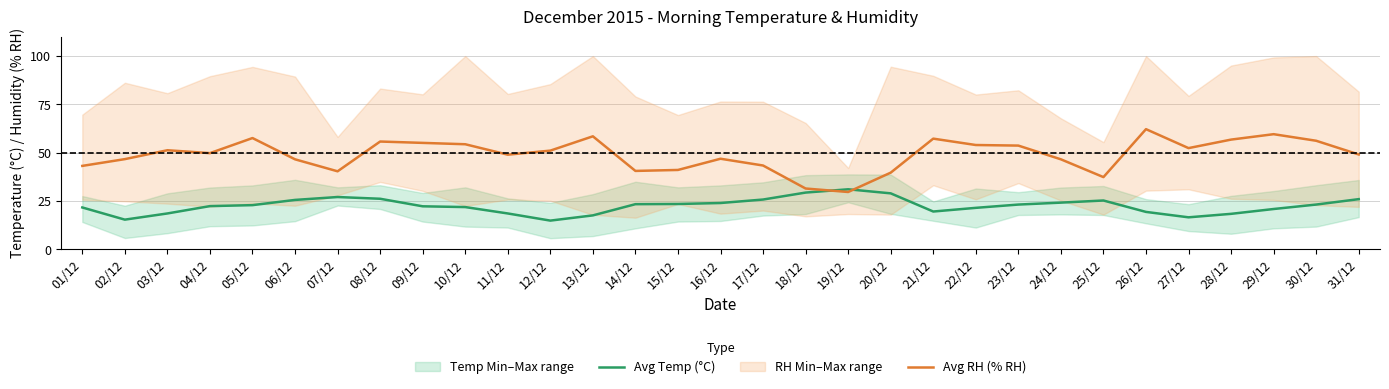

List the series in order of their overall mean, lowest first.

Avg Temp (°C), Avg RH (% RH)